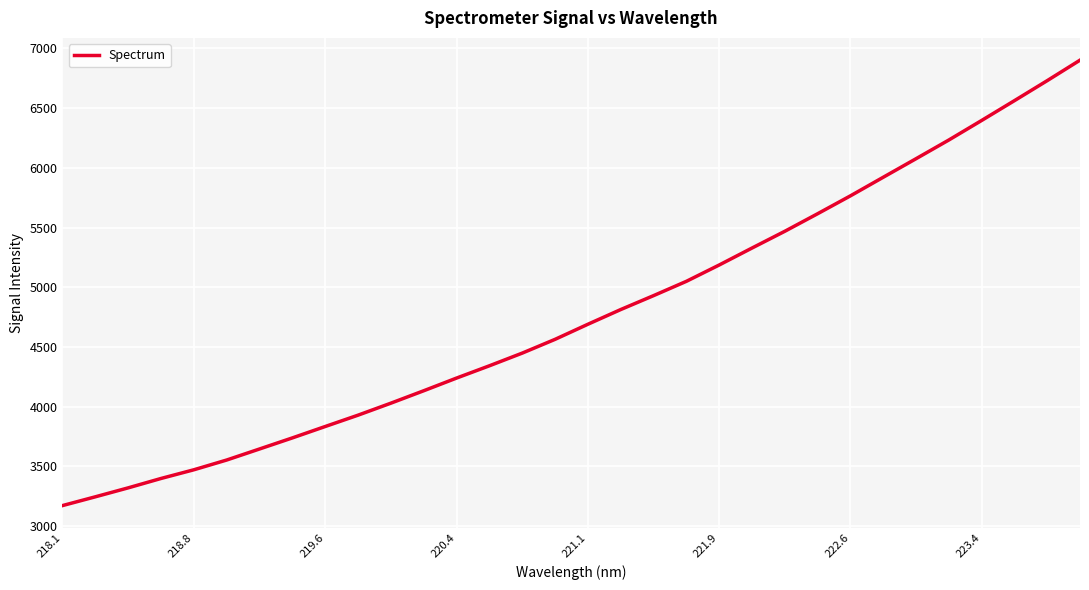

What is the average value?

4773.3